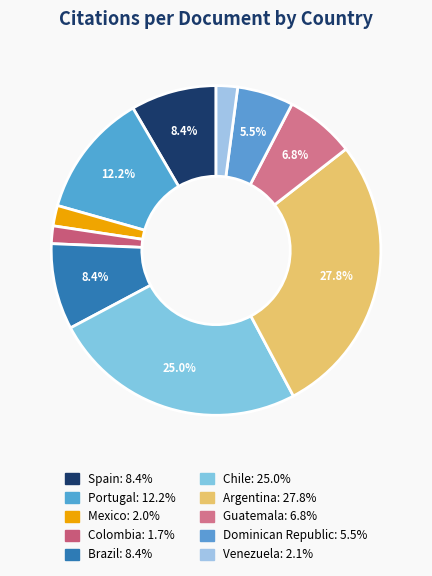

The Portugal slice represents 12% of the pie. True or false?

True